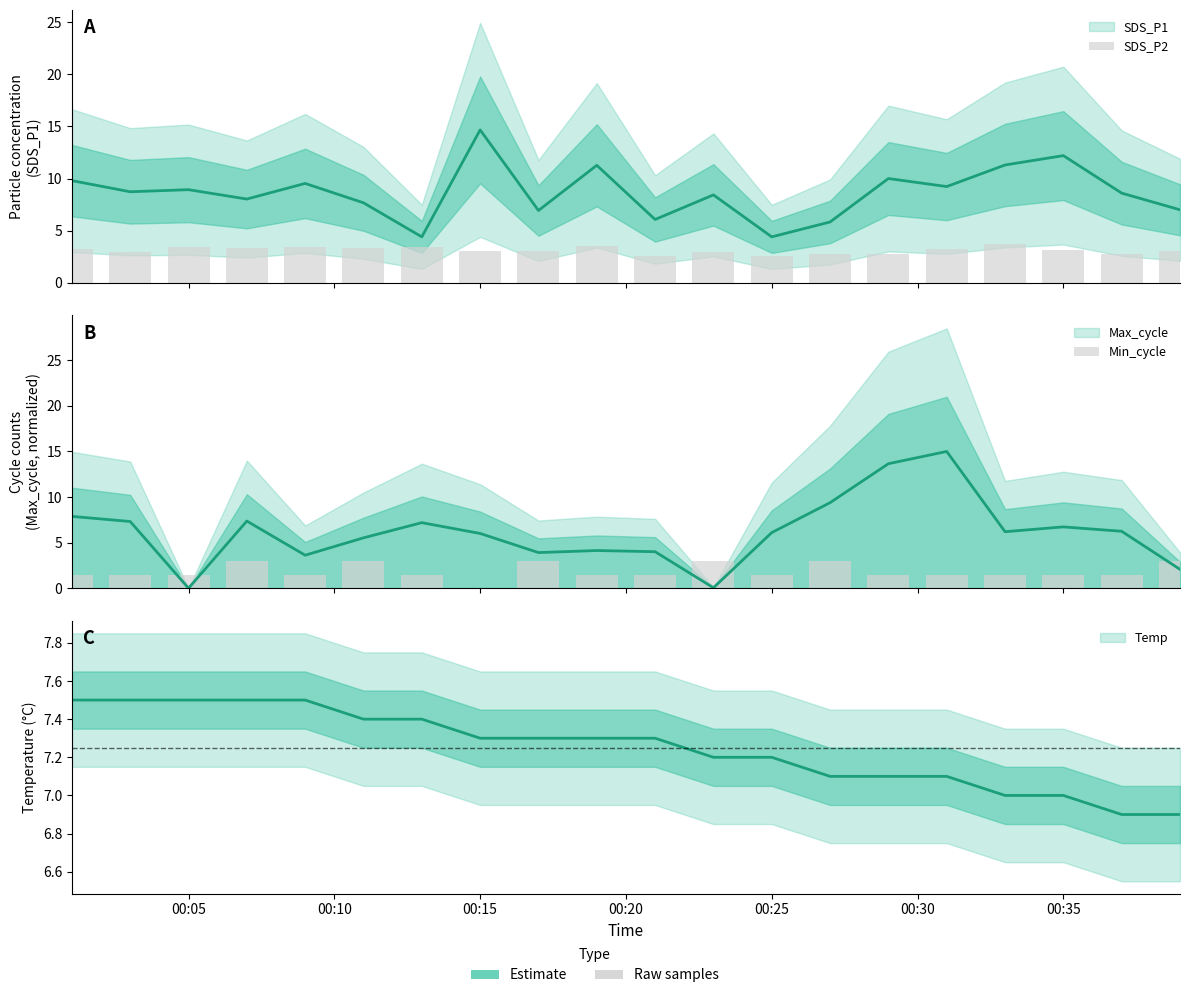

Are the bars grouped side by side (vs. stacked)?

Yes